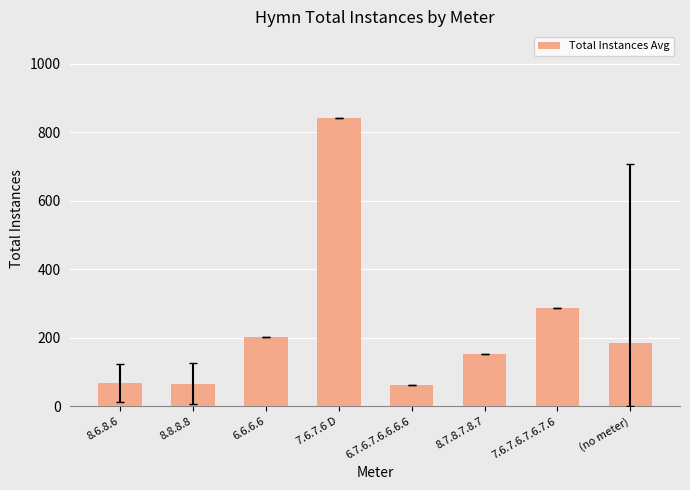

Does the chart contain any negative values?

No